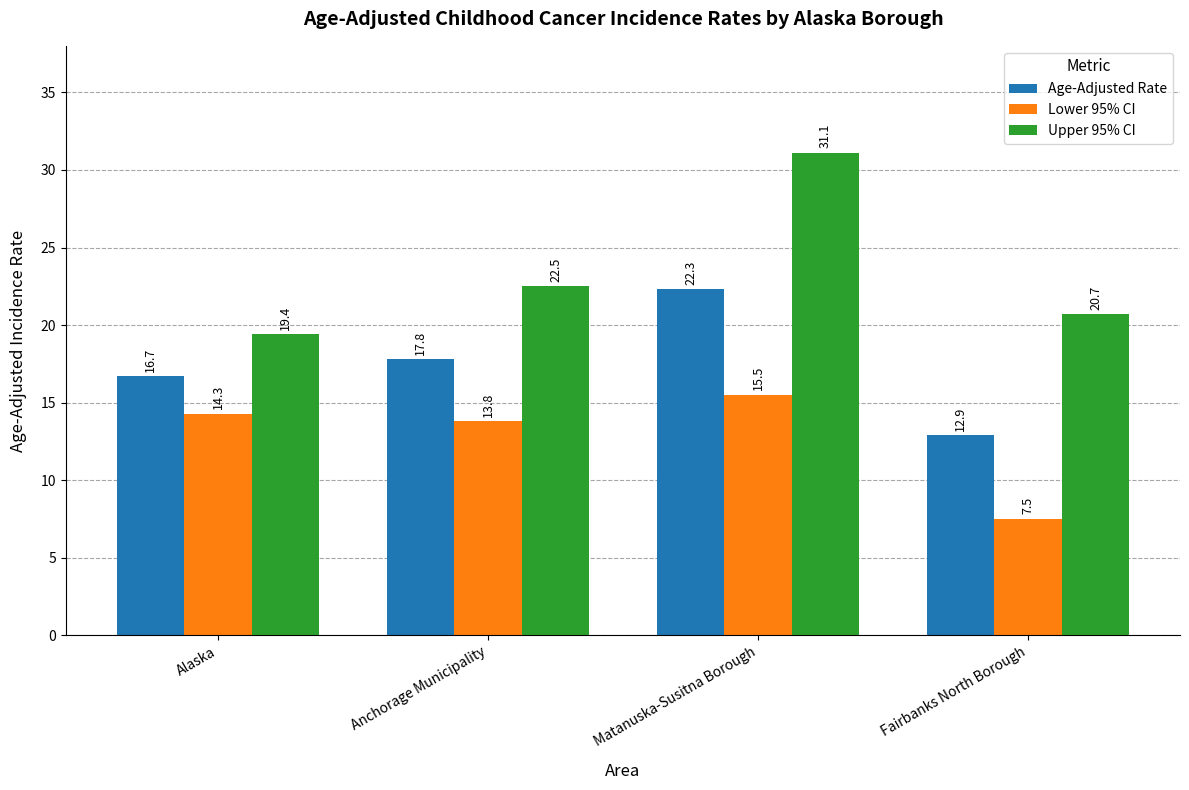

Reading right to left, transcribe all the data shown in this chart.

Age-Adjusted Rate: 12.9	22.3	17.8	16.7
Lower 95% CI: 7.5	15.5	13.8	14.3
Upper 95% CI: 20.7	31.1	22.5	19.4